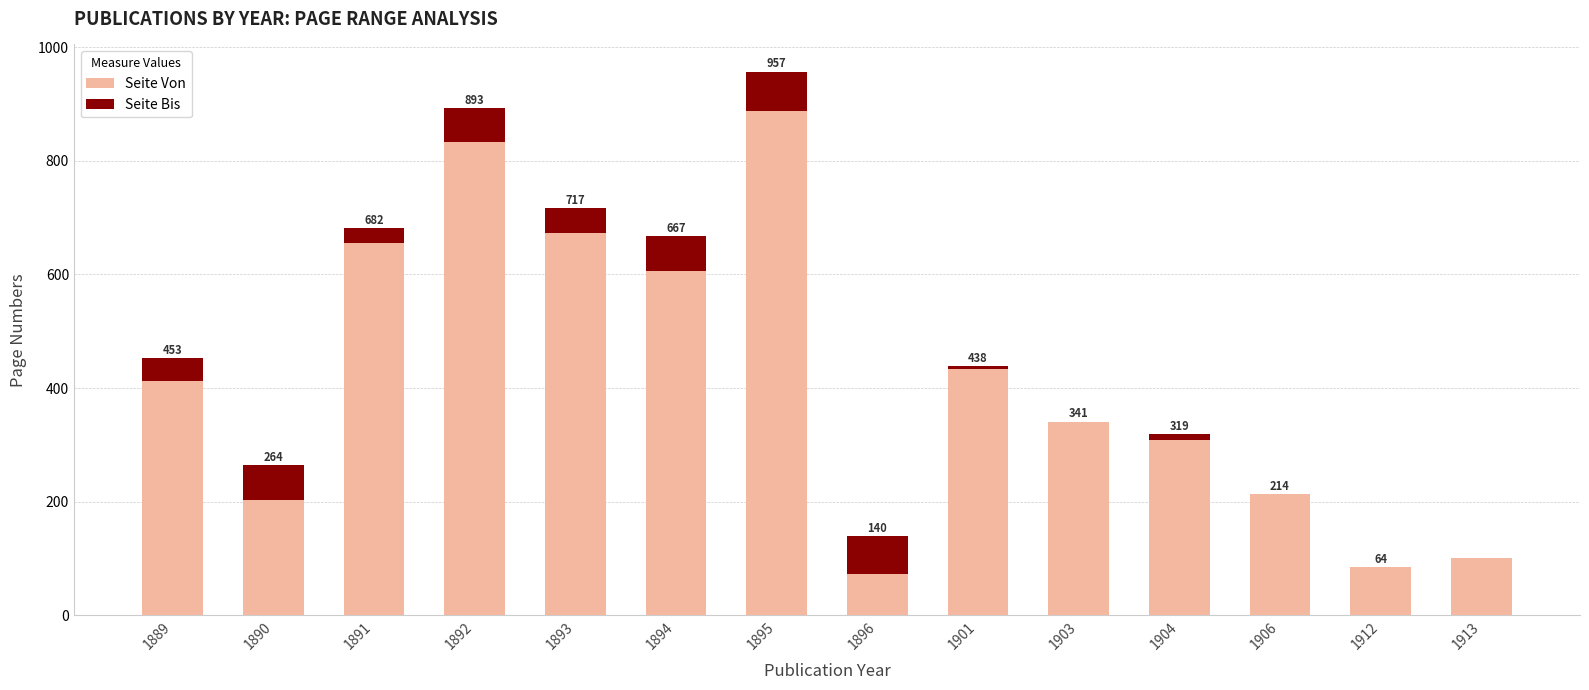

Is it true that Seite Von equals 36 at 1912?

False